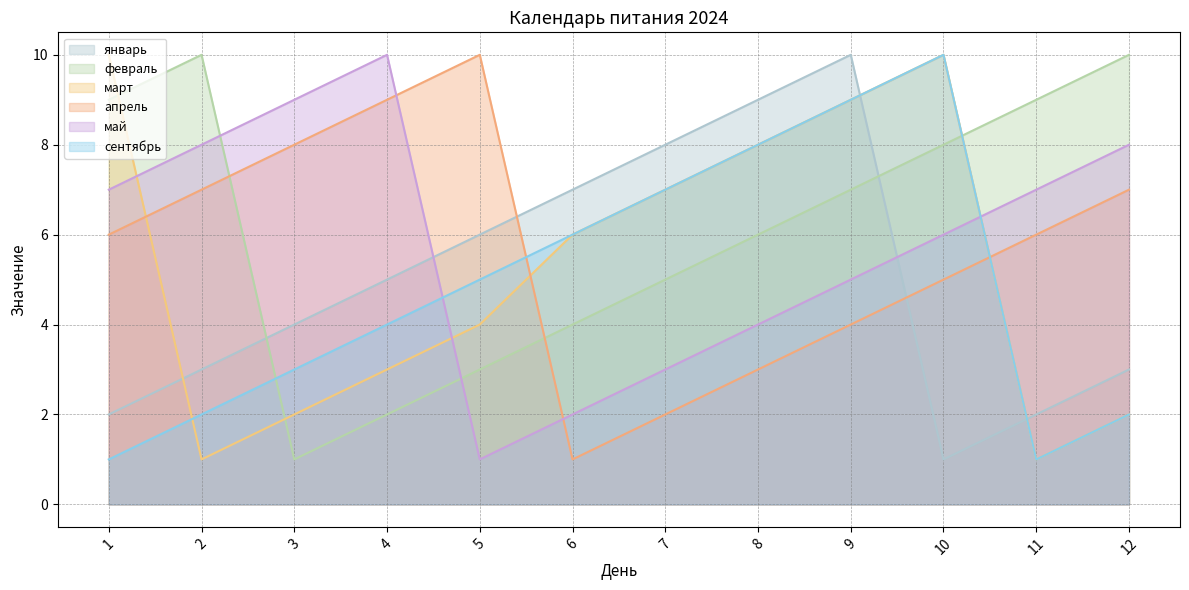

How many intersections are there between январь and февраль?

2